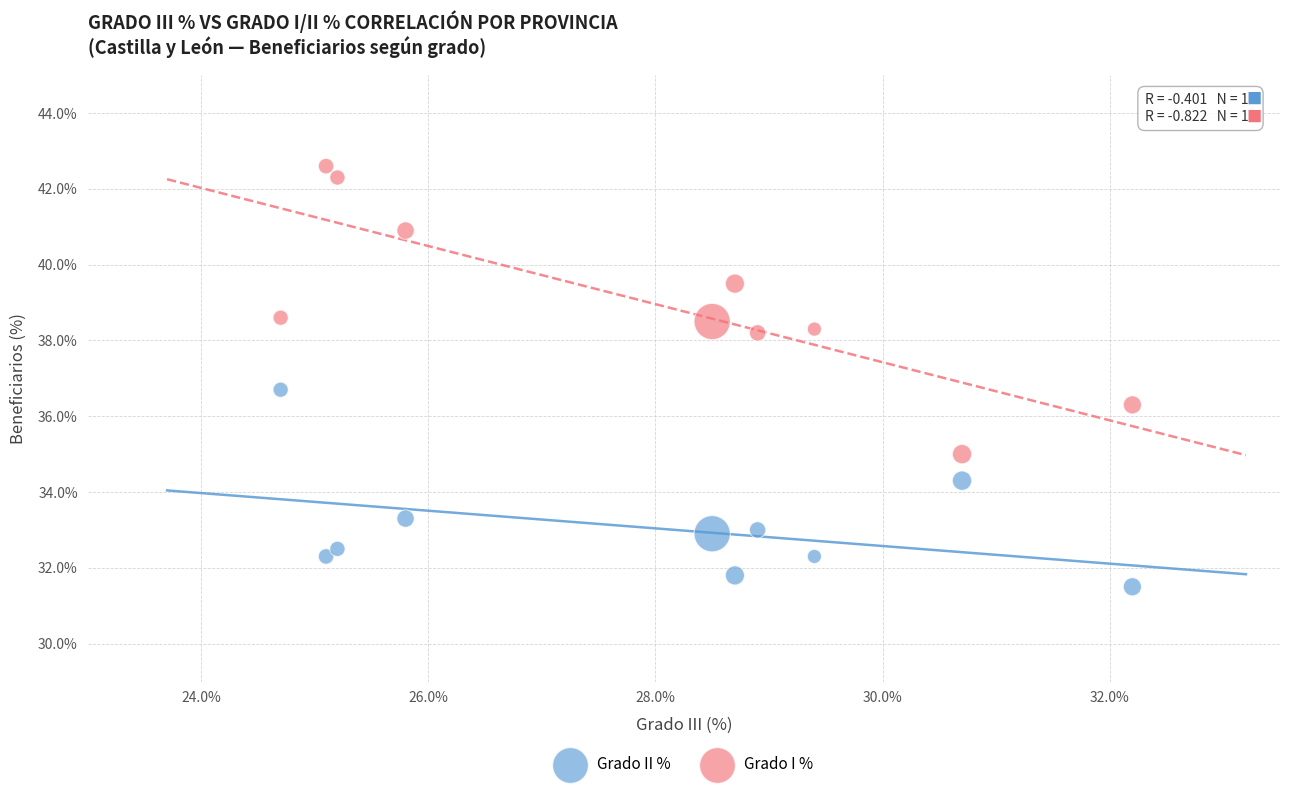

Which series contains the lowest Y value?

Grado II %